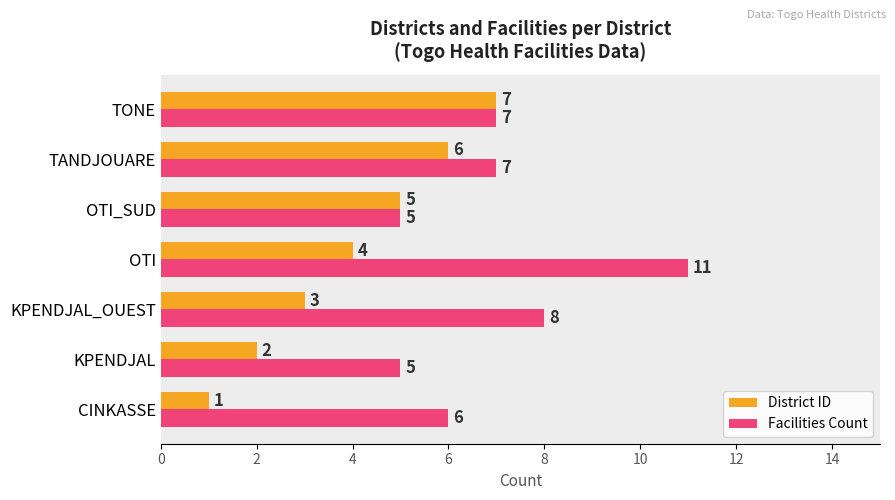

Count the Facilities Count values in the range 5 to 8.

6